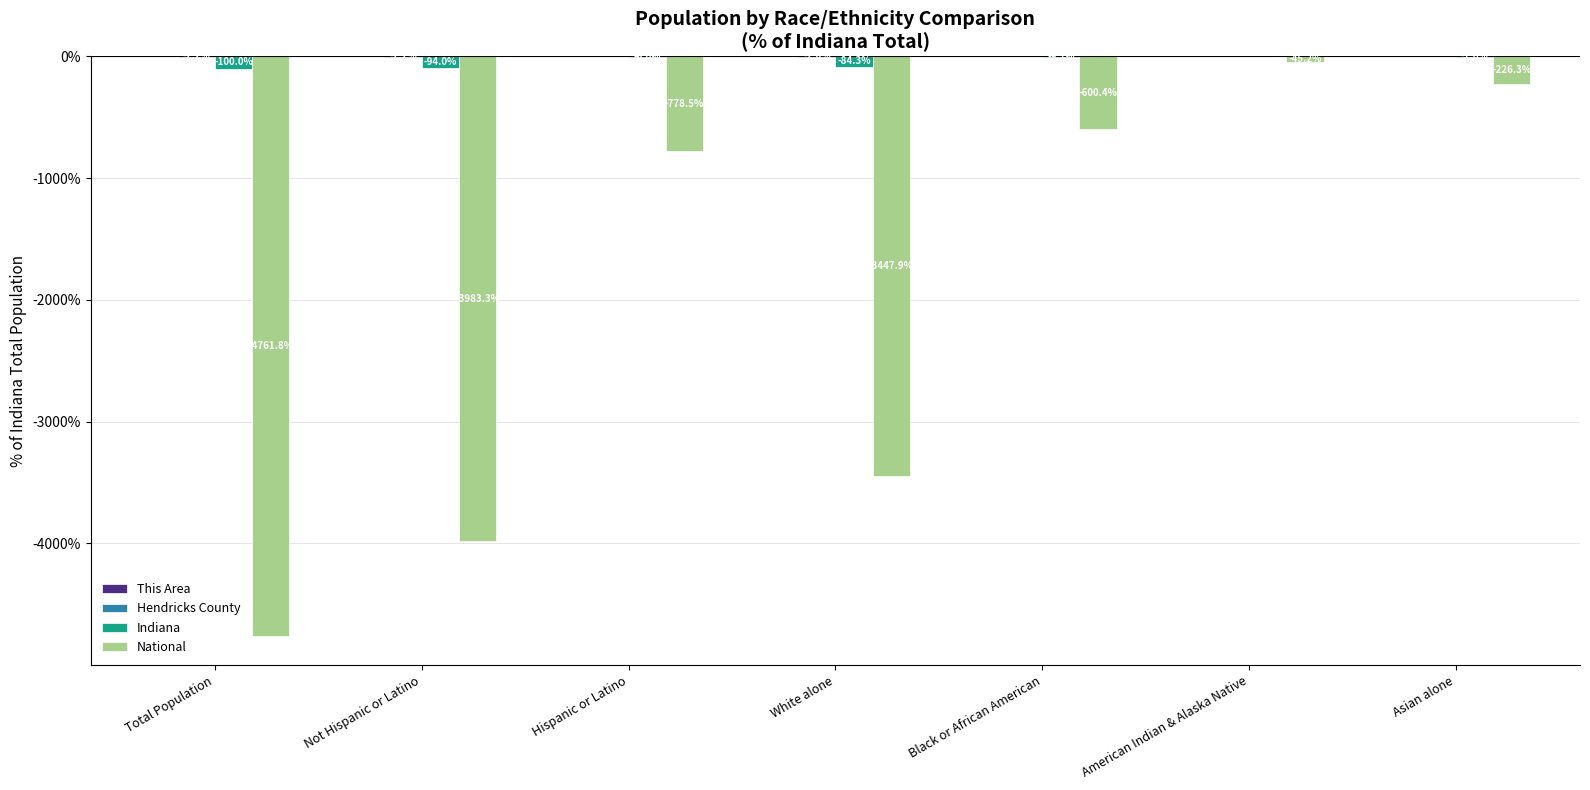

Between Not Hispanic or Latino and Hispanic or Latino, which series saw the biggest shift?

National